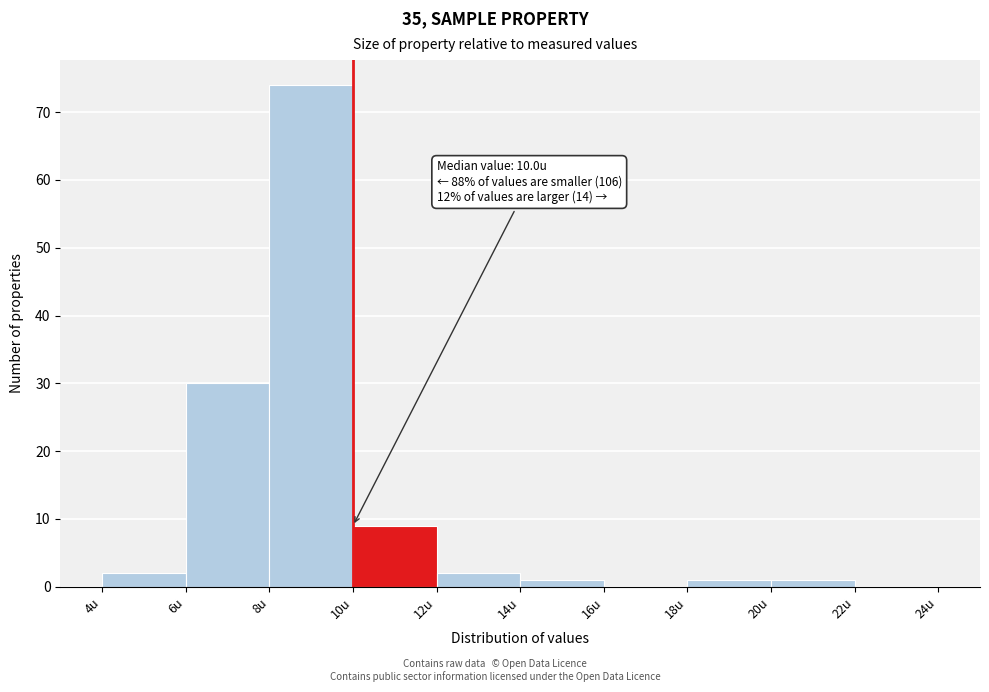

Over which range of the x-axis is the bar tallest?

8 to 10